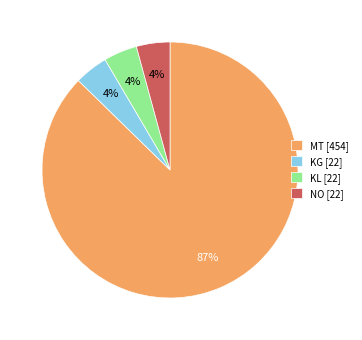

What is the majority slice?

MT